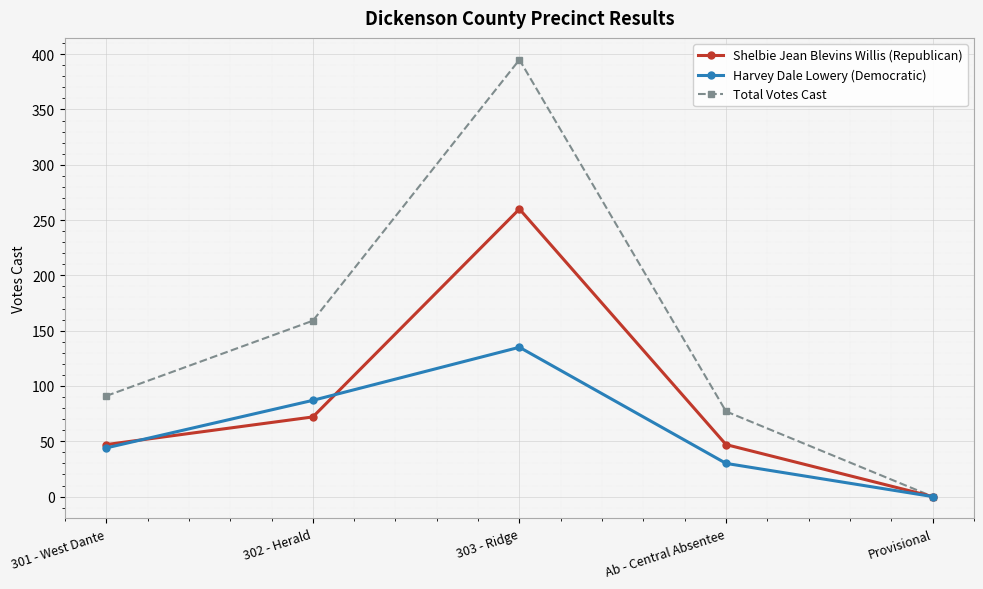

Reading left to right, extract all data points from this chart.

Shelbie Jean Blevins Willis (Republican): 301 - West Dante=47	302 - Herald=72	303 - Ridge=260	Ab - Central Absentee=47	Provisional=0
Harvey Dale Lowery (Democratic): 301 - West Dante=44	302 - Herald=87	303 - Ridge=135	Ab - Central Absentee=30	Provisional=0
Total Votes Cast: 301 - West Dante=91	302 - Herald=159	303 - Ridge=395	Ab - Central Absentee=77	Provisional=0